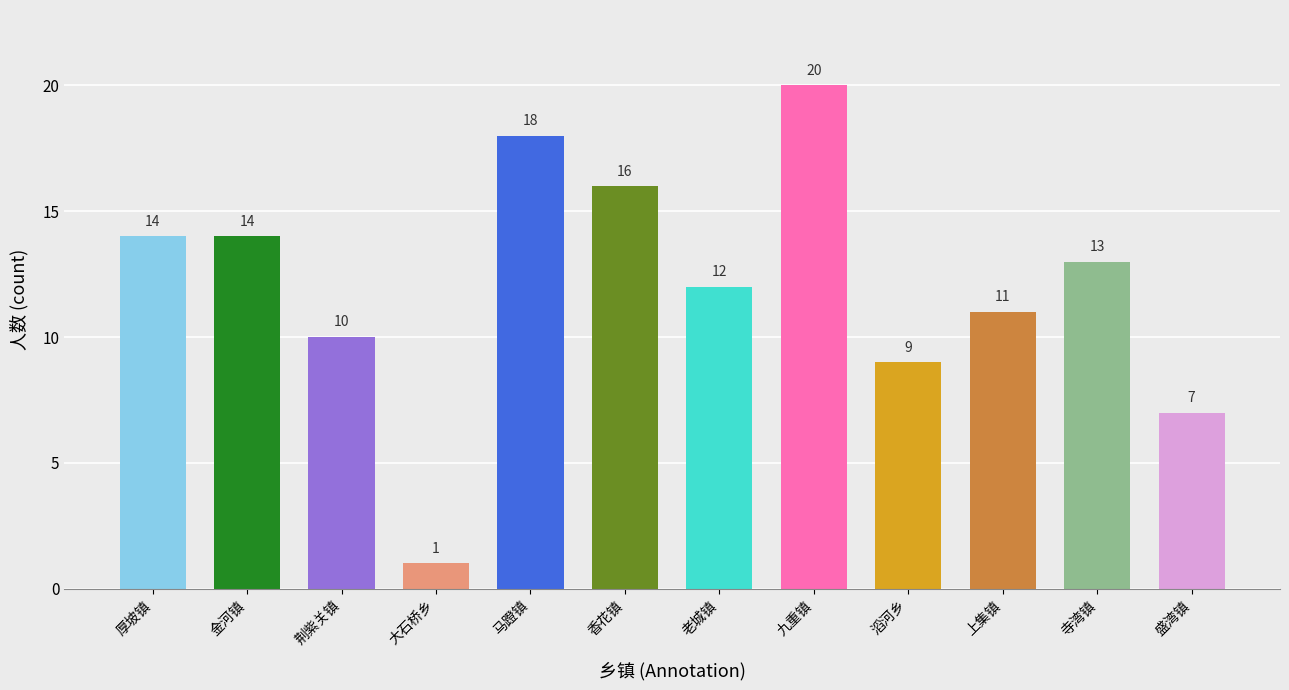

Which category has the highest value across all series?

九重镇